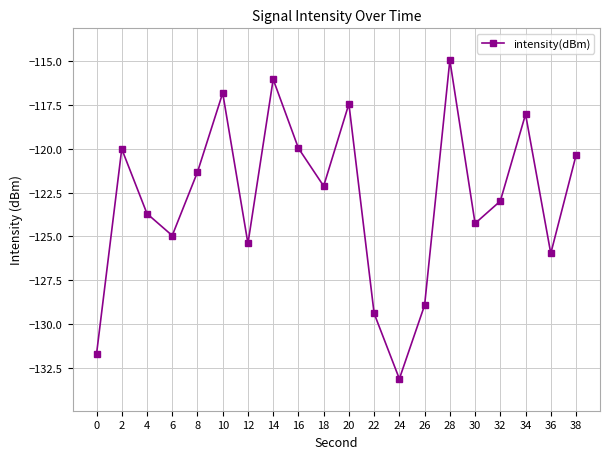

The value at 6 is -125.0. True or false?

True